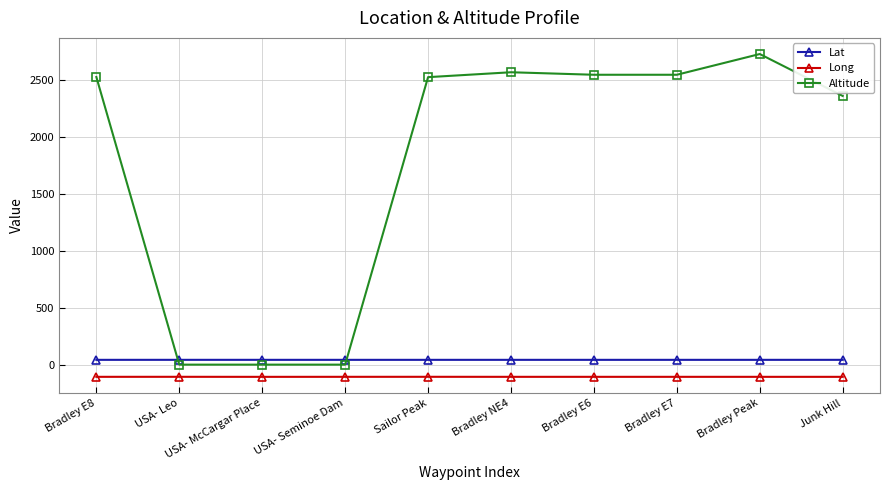

True or false: Lat and Long cross at least once.

False